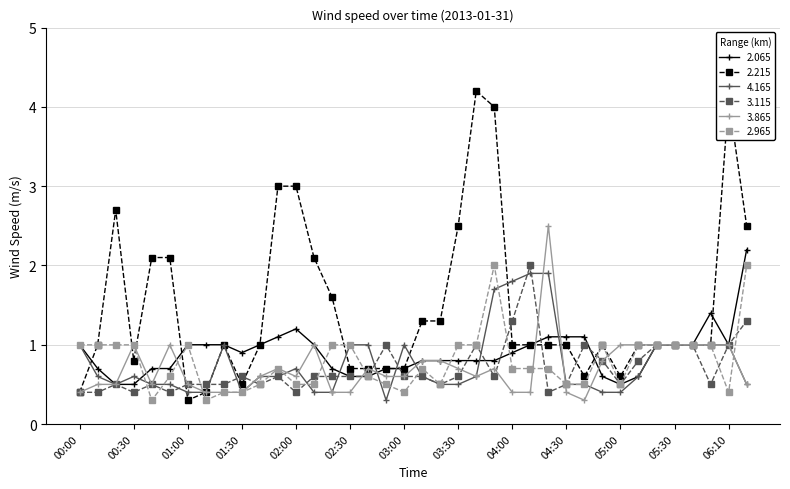

What is the maximum value shown in the chart?

4.2